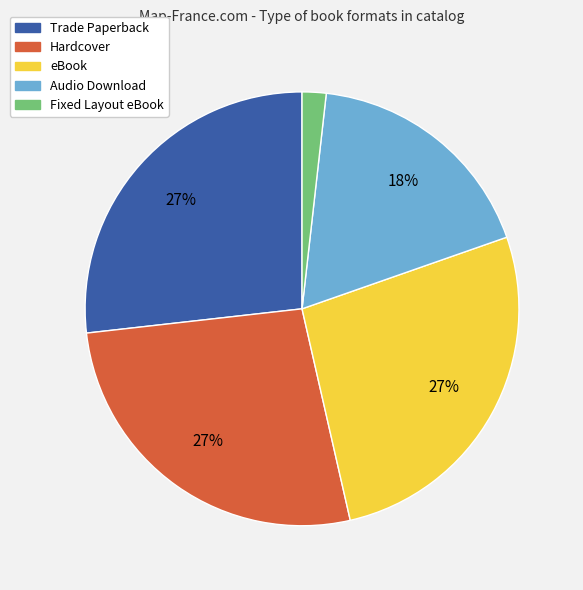

What is the ratio of the value at Hardcover to the value at eBook?

1.0